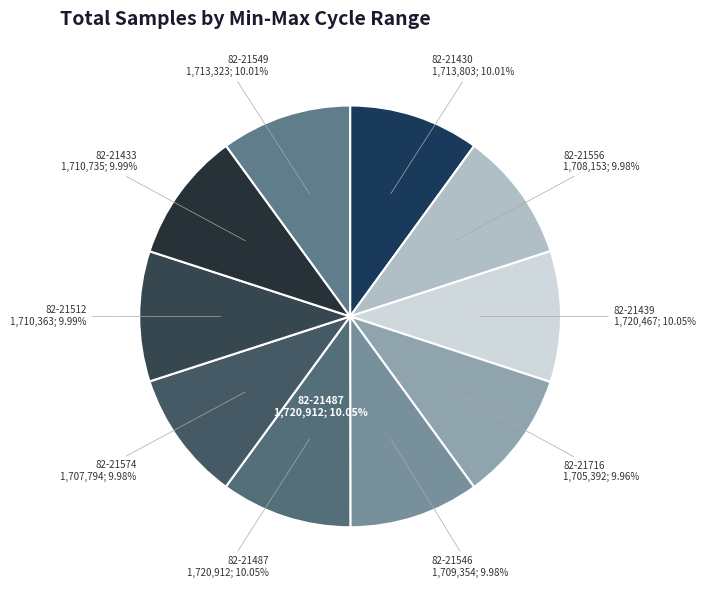

Count the number of slices in the pie.

10